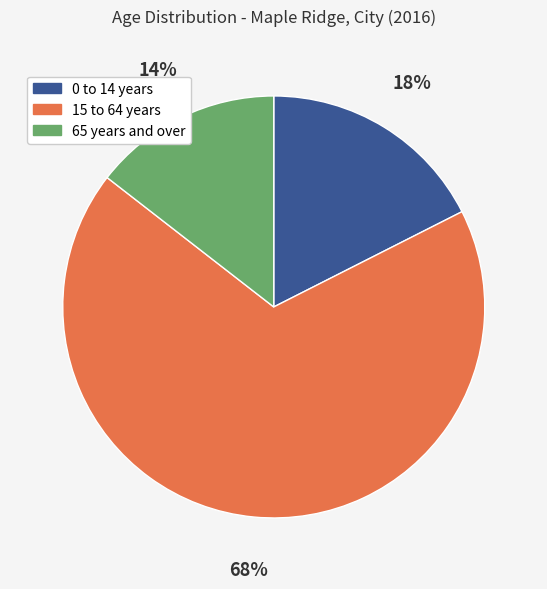

Rank the categories by value from lowest to highest.

65 years and over, 0 to 14 years, 15 to 64 years